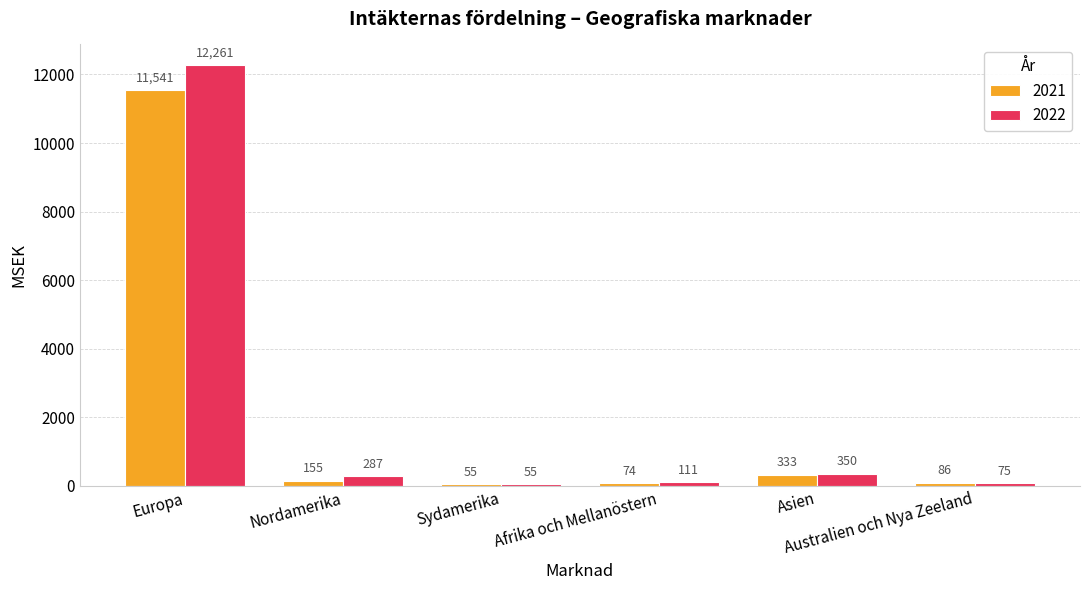

At how many categories does at least one series exceed 12011?

1